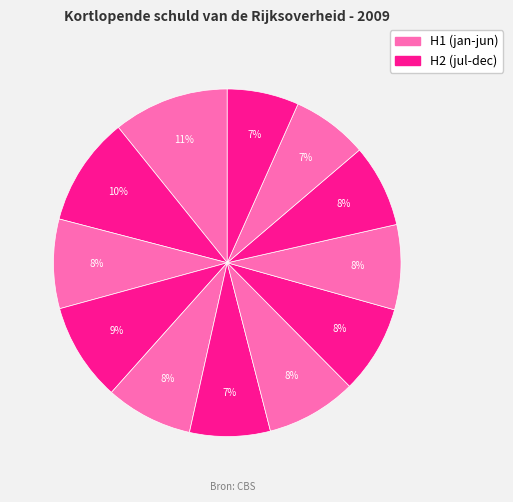

How many slices are in this pie chart?

12